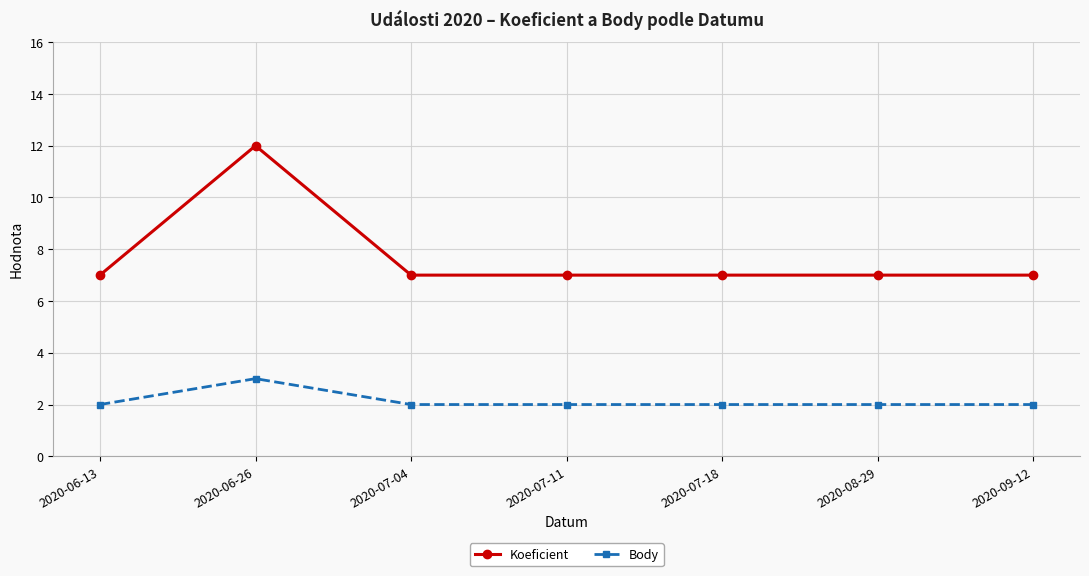

True or false: Koeficient and Body cross at least once.

False